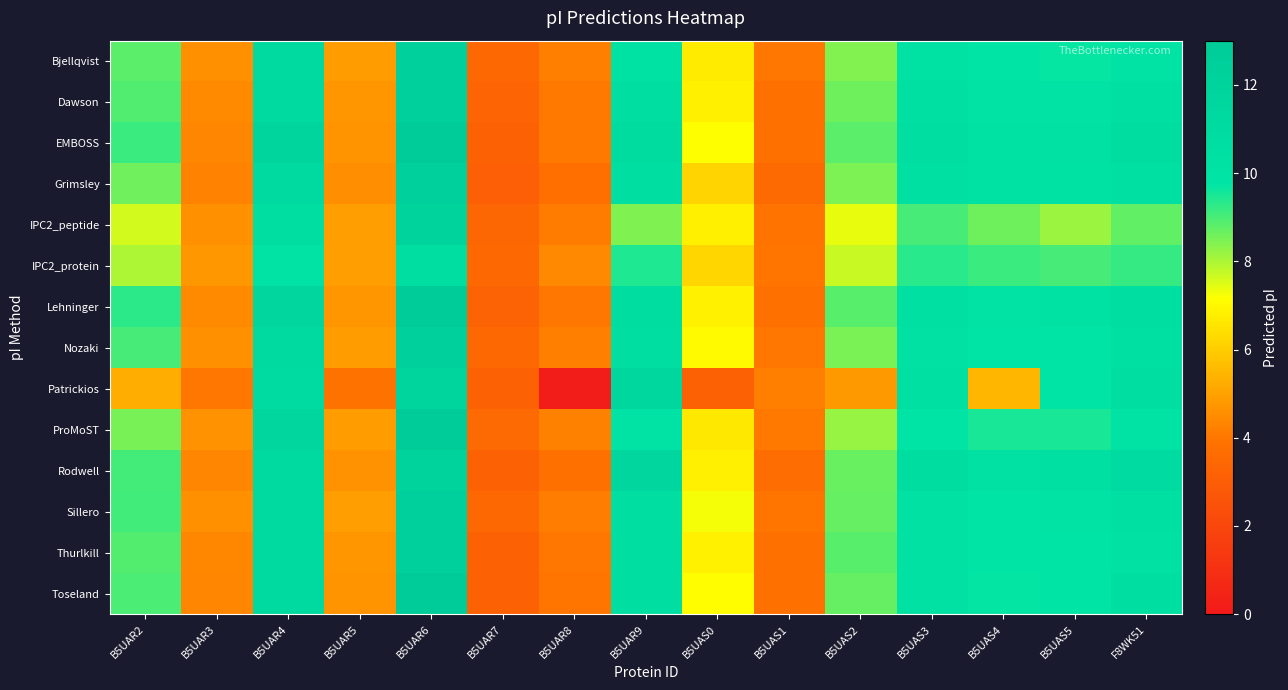

Which label corresponds to the smallest value in the chart?

B5UAR8